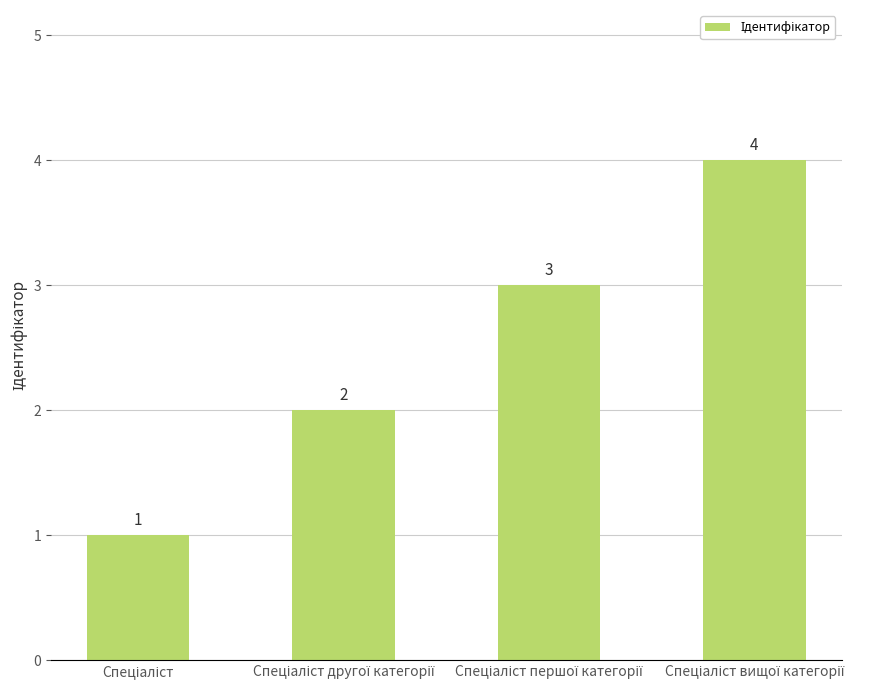

What is the greatest value displayed?

4